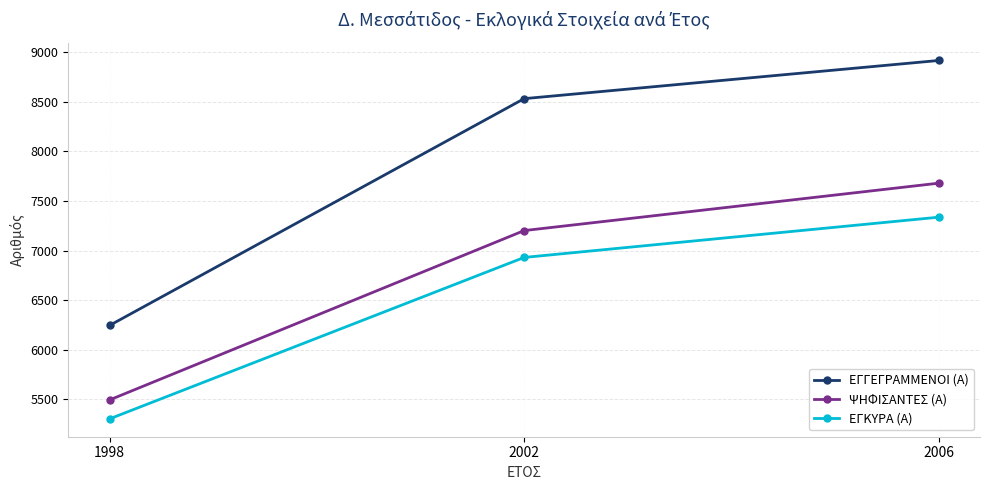

What is the value of the ΕΓΓΕΓΡΑΜΜΕΝΟΙ (Α) point at the 2nd from the left?

8532